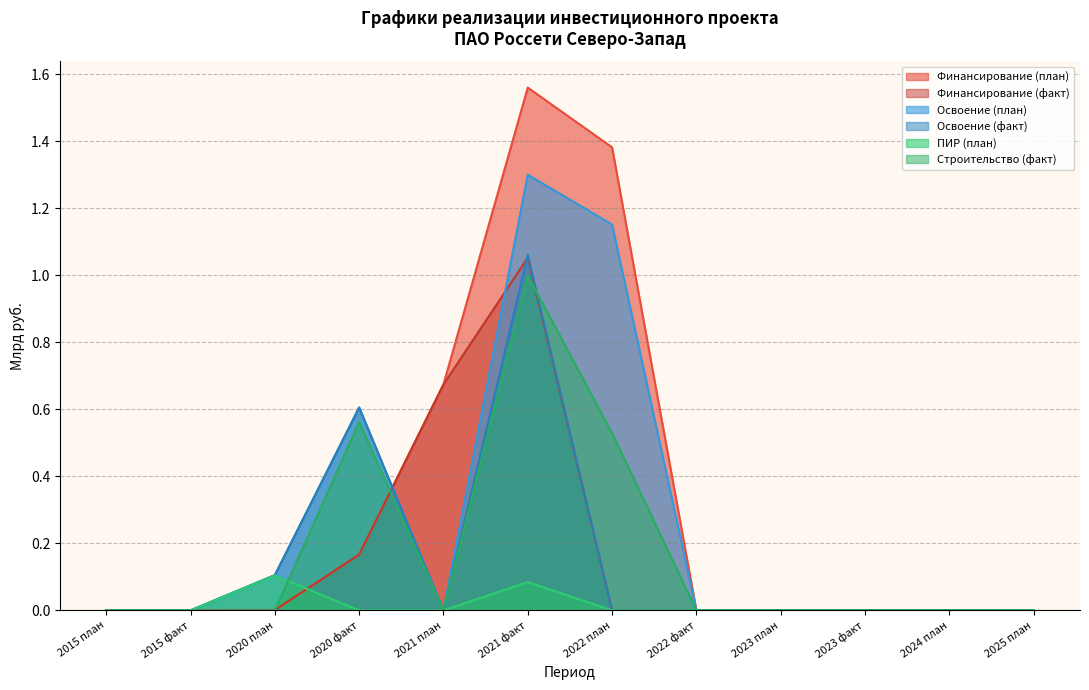

Count the number of categories in the chart.

12